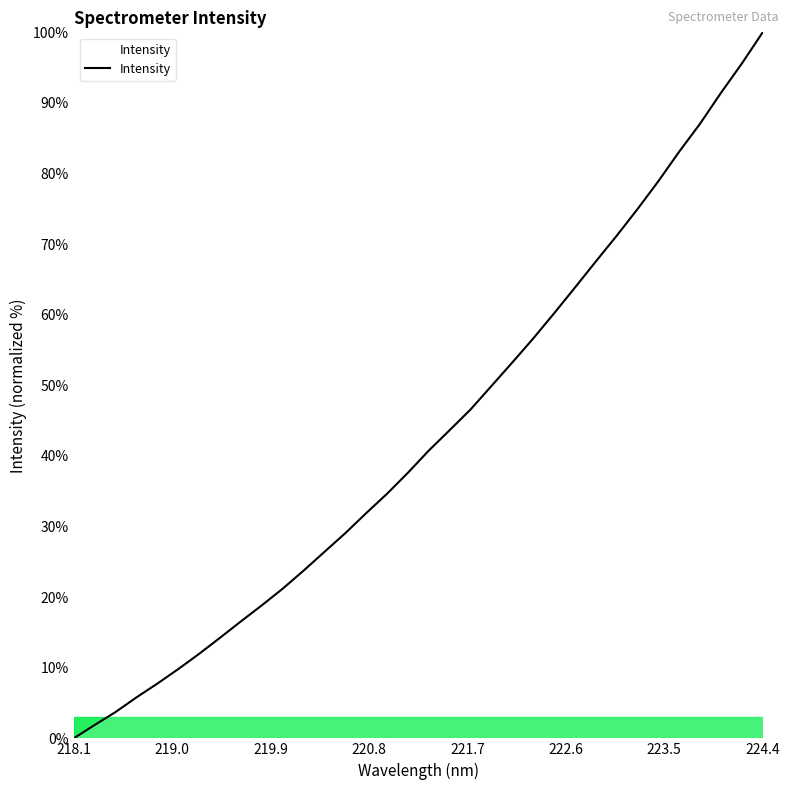

What is the average value?

42.9